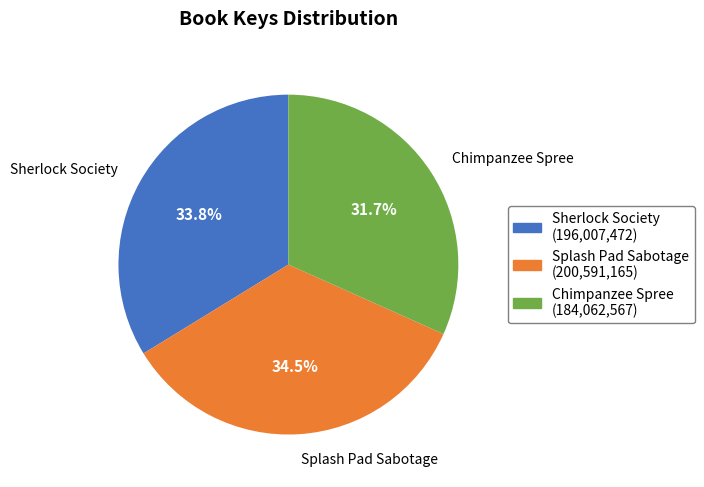

Combined, do Sherlock Society and Splash Pad Sabotage account for over 50%?

Yes